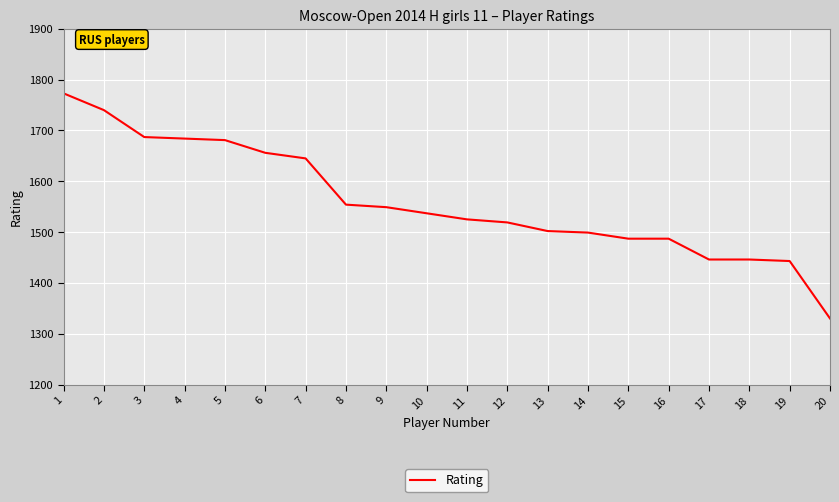

True or false: the data shows 1499 at 14.

True